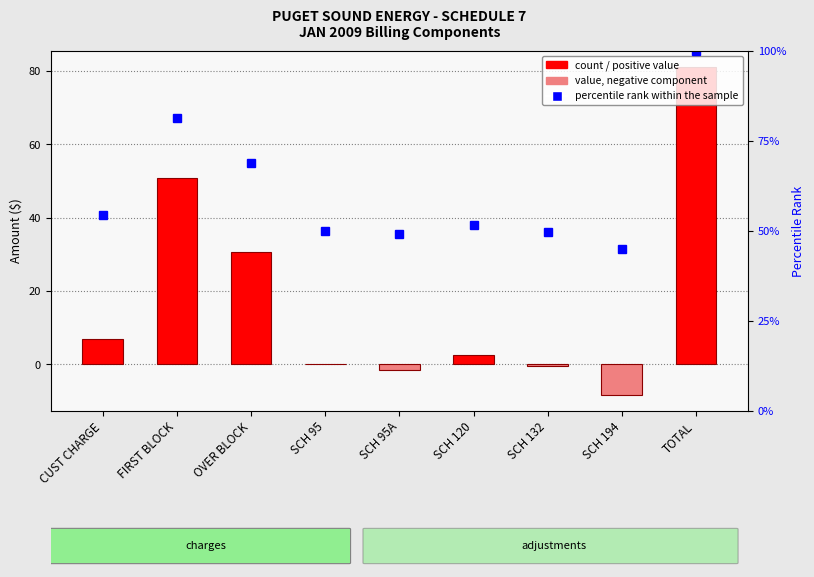

What is the label of the 2nd bar from the right?

SCH 194